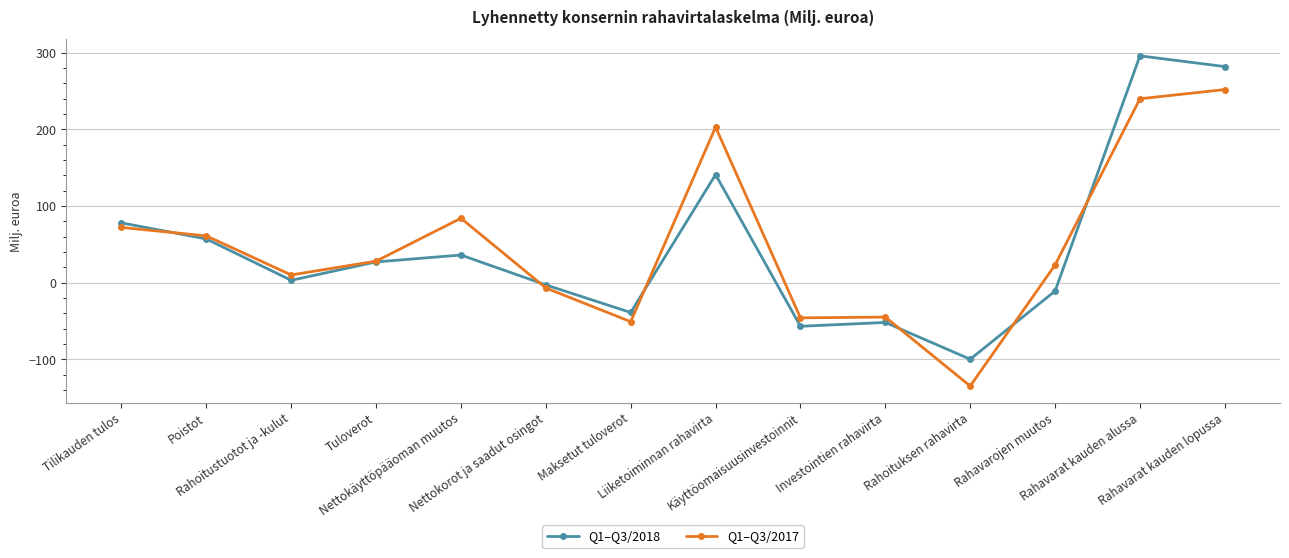

Is the value of Q1–Q3/2017 at Poistot greater than the value of Q1–Q3/2018 at Rahavarat kauden alussa?

No